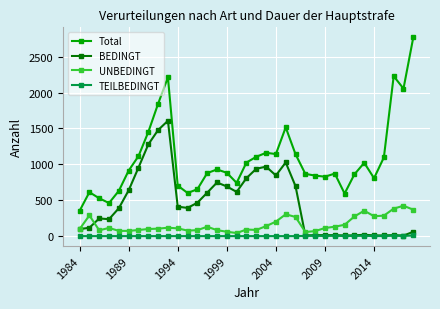

In BEDINGT, how many points are higher than both neighbors (excluding endpoints)?

8